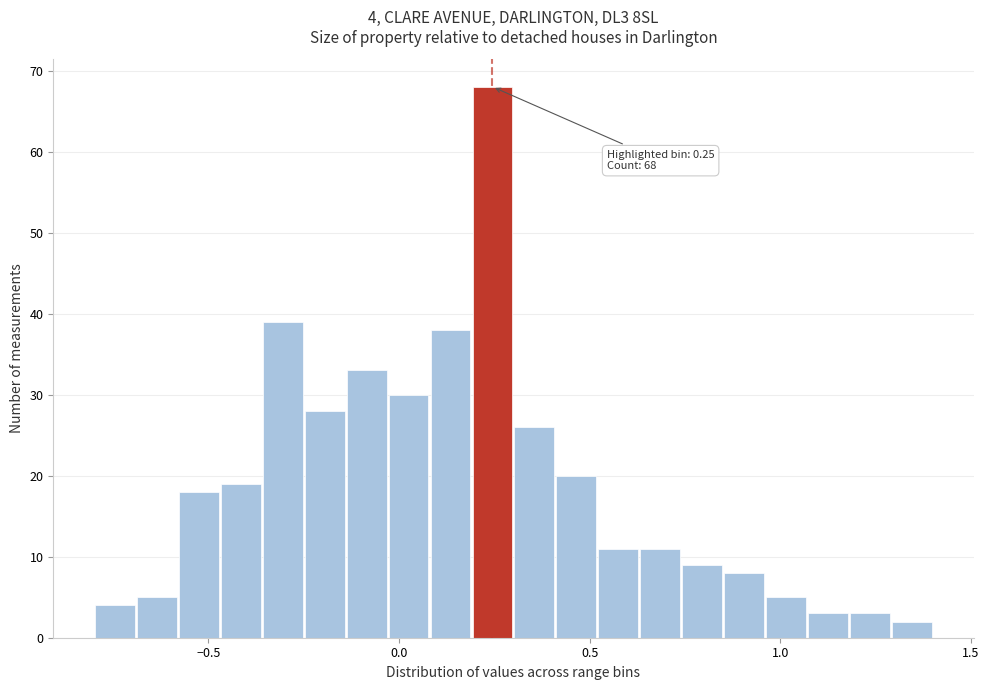

Around what value on the x-axis is the tallest bar? Give the approximate position of its centre, as read against the axis.

0.25